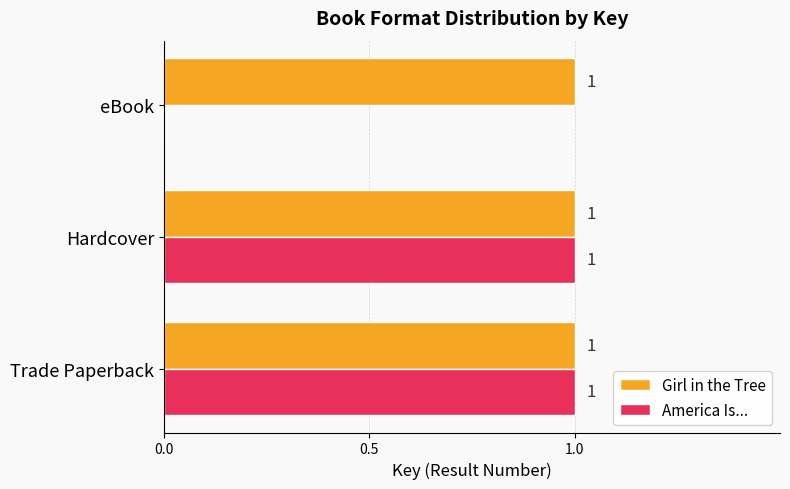

The value of America Is... at Trade Paperback is 1. True or false?

True